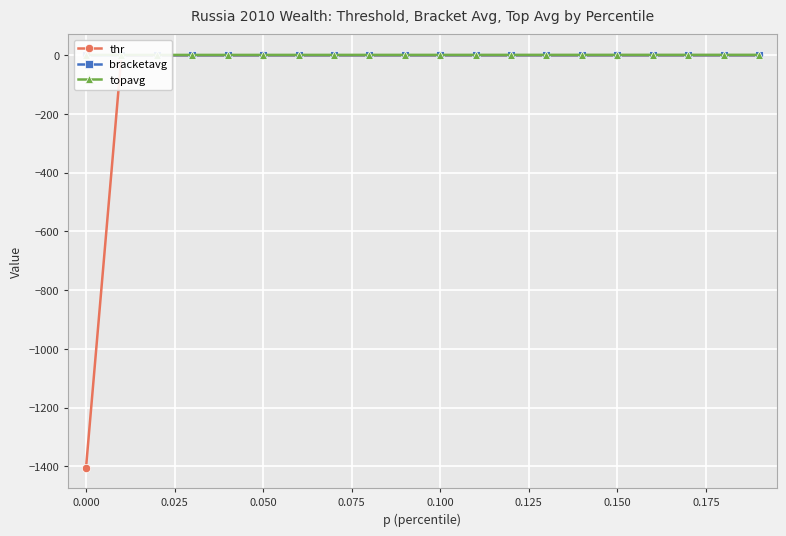

True or false: bracketavg and topavg intersect in this chart.

False